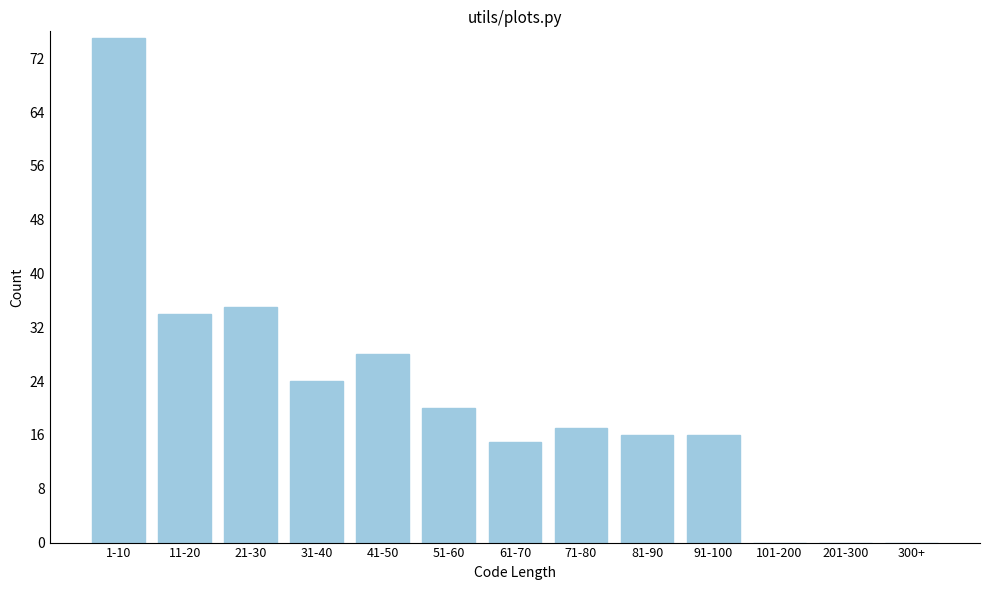

Reading left to right, extract all data points from this chart.

1-10=75	11-20=34	21-30=35	31-40=24	41-50=28	51-60=20	61-70=15	71-80=17	81-90=16	91-100=16	101-200=0	201-300=0	300+=0